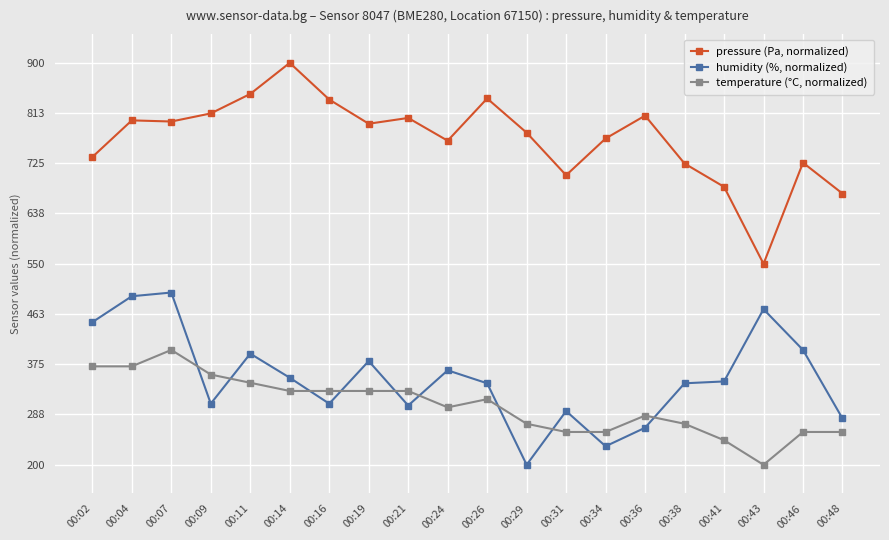

What is the sum of the pressure (Pa, normalized) values at 00:41 and 00:24?

1448.5